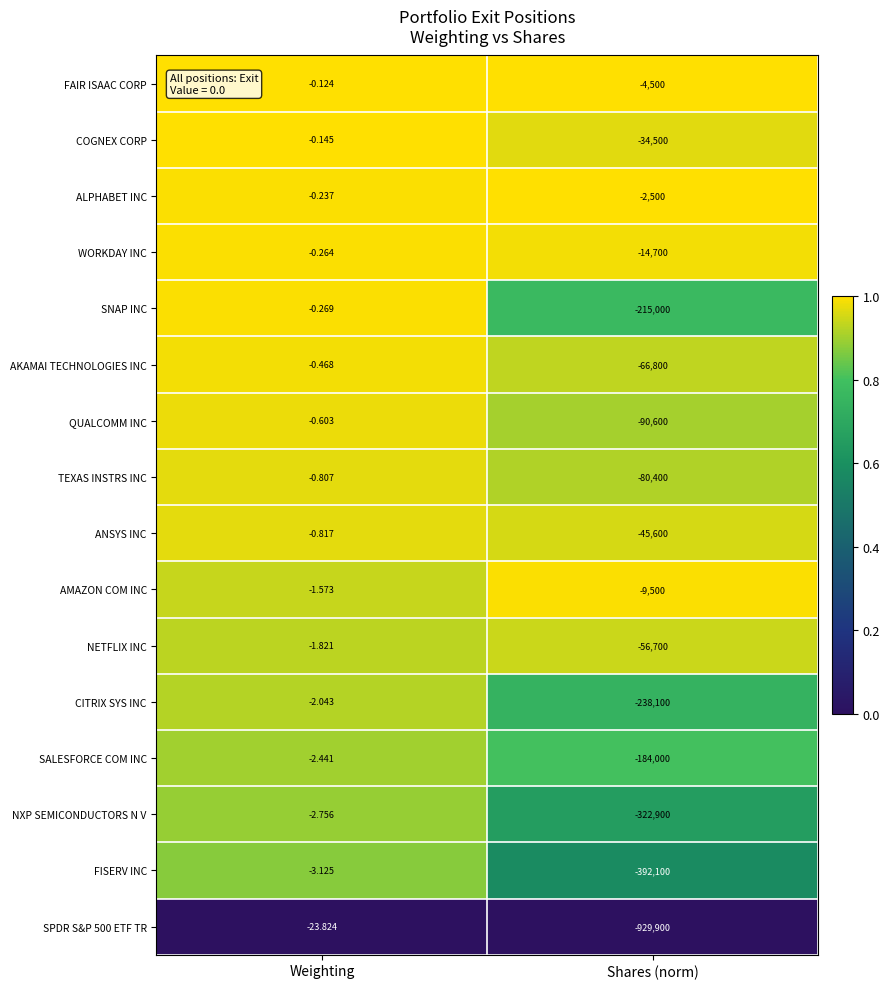

At which label is AMAZON COM INC closest to -4750?

Weighting